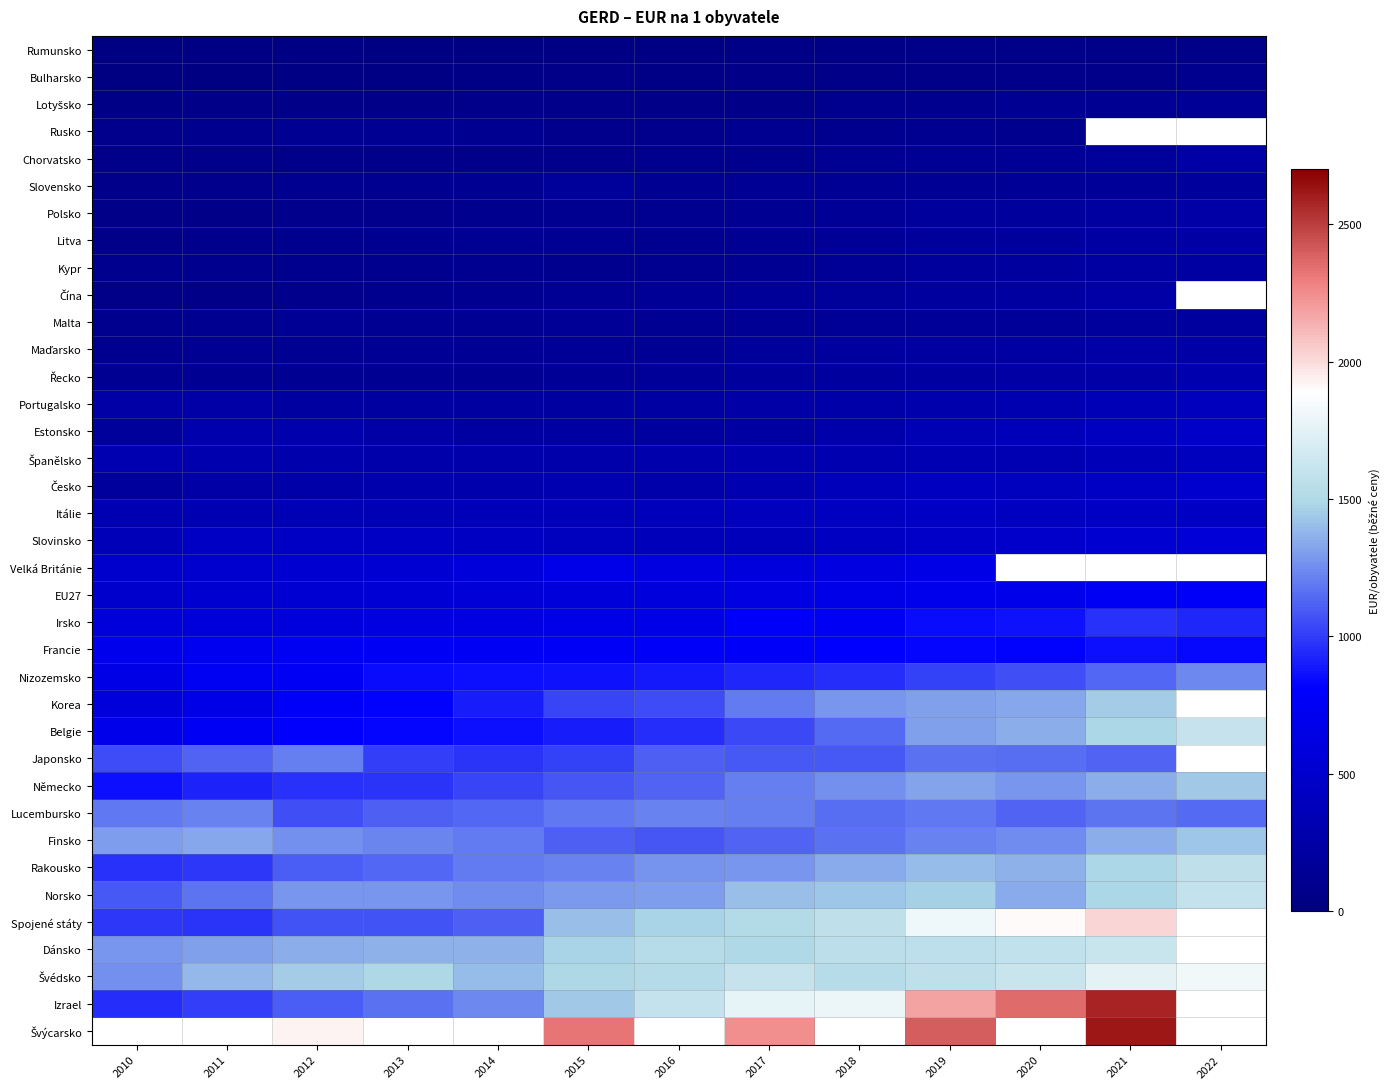

What is the minimum value shown in the chart?

27.8